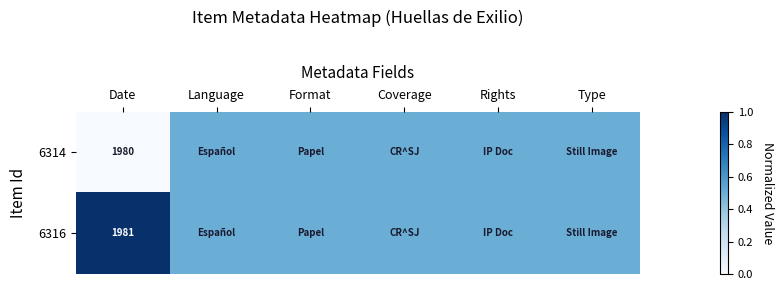

At Date, list the series in order from largest to smallest.

6316, 6314